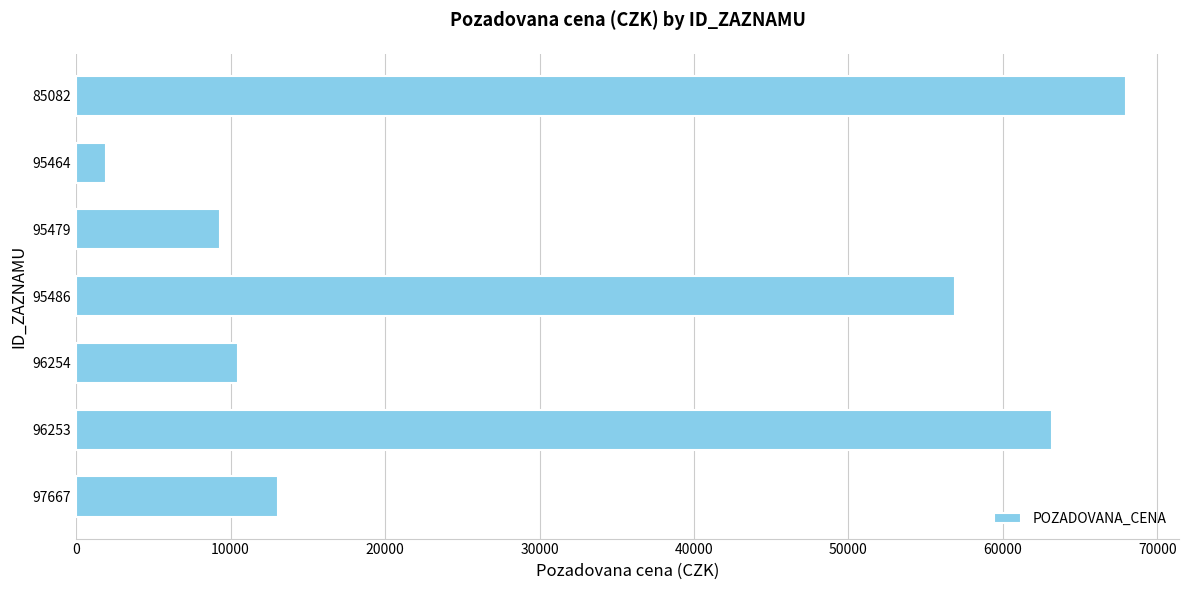

Rank the categories by value from lowest to highest.

95464, 95479, 96254, 97667, 95486, 96253, 85082